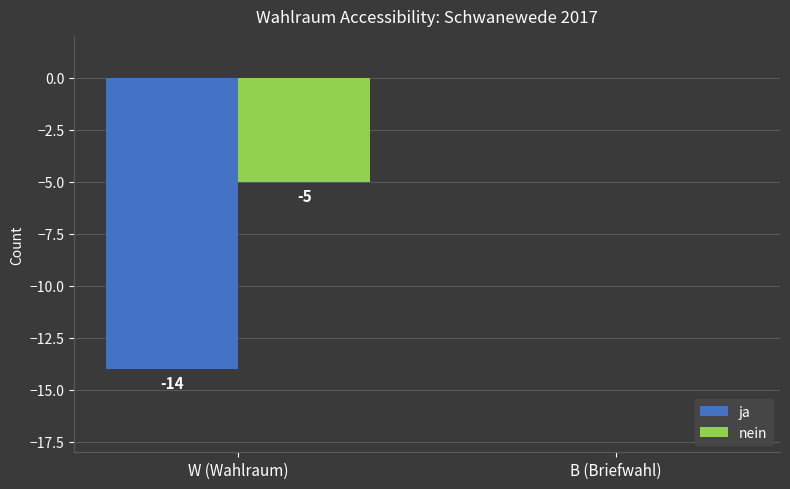

At which category does the chart reach its peak across all series?

B (Briefwahl)